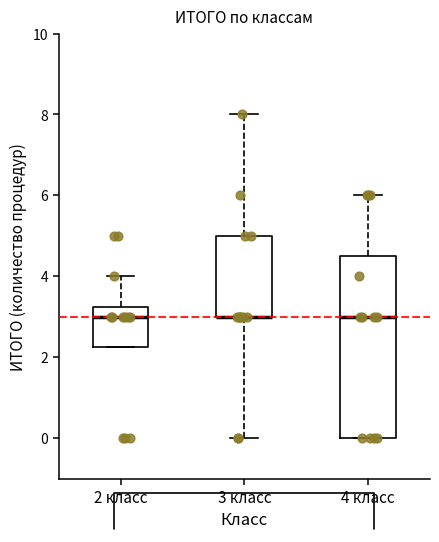

Reading left to right, read every box against the y-axis: the position of its median line, the range the box covers, and the ends of its whiskers. The values are not printed on the chart, so give them approximately, as read against the axis.

2 класс: median 3.0, box 2.2 to 3.2, whiskers 2.2 to 4.0
3 класс: median 3.0 (drawn on the box's lower edge), box 3.0 to 5.0, whiskers 0.0 to 8.0
4 класс: median 3.0, box 0.0 to 4.6, whiskers 0.0 to 6.0